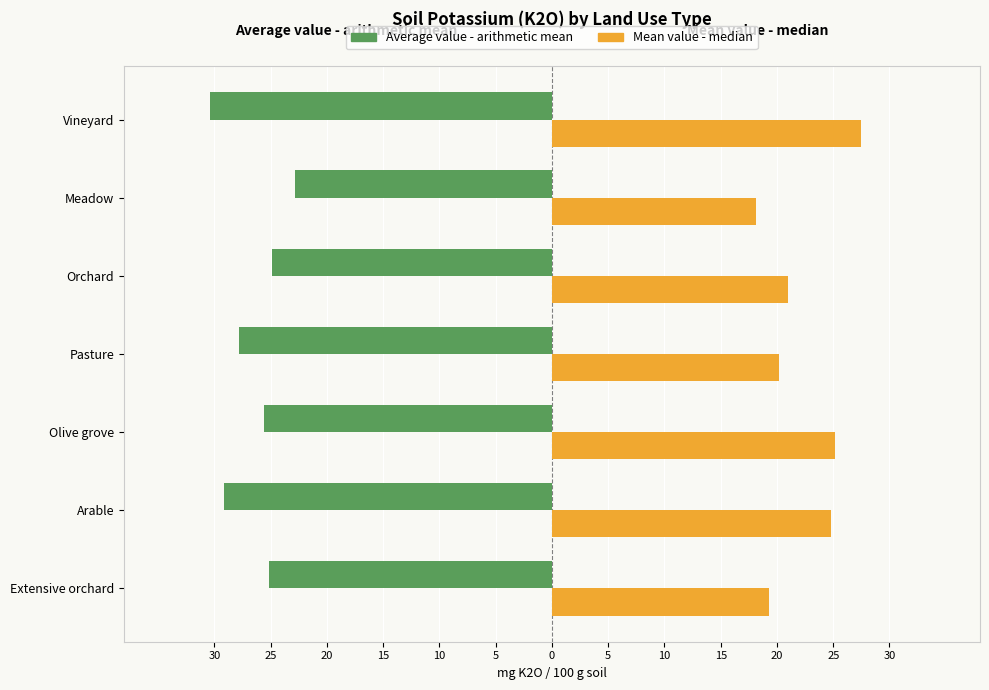

What is the sum of all Mean value - median values?

156.0